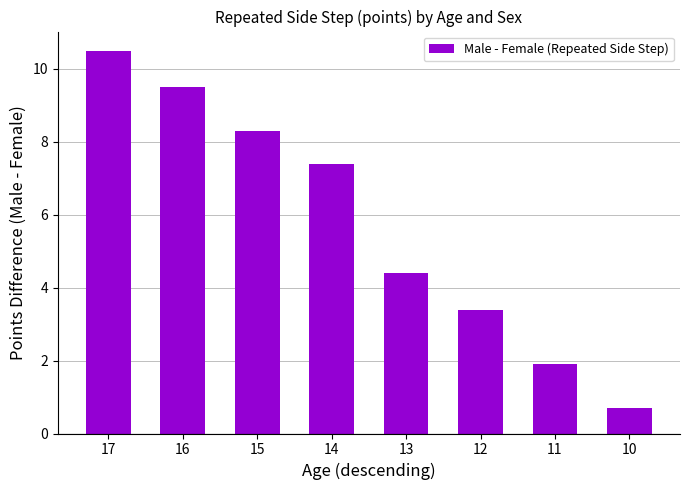

At which category does the chart reach its minimum across all series?

10